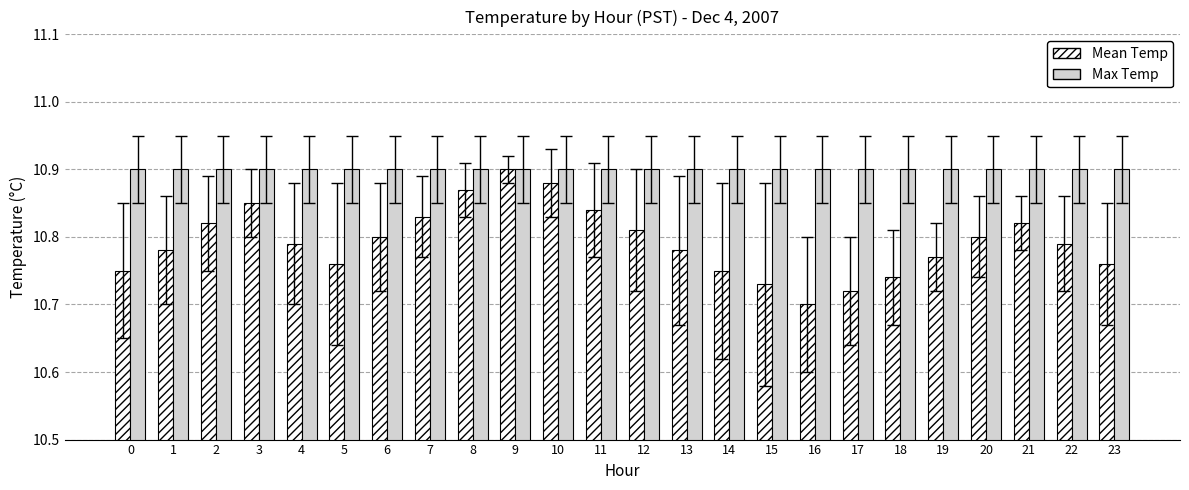

True or false: Mean Temp has a value of 10.8 at 5.

True